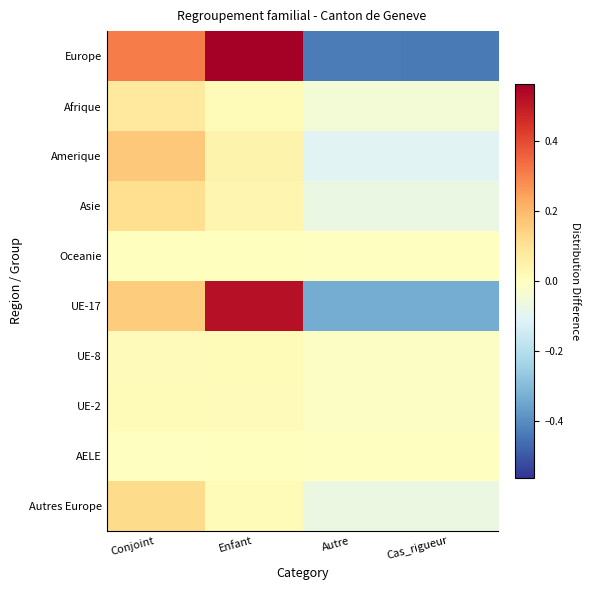

Which series has the widest spread of values?

Europe